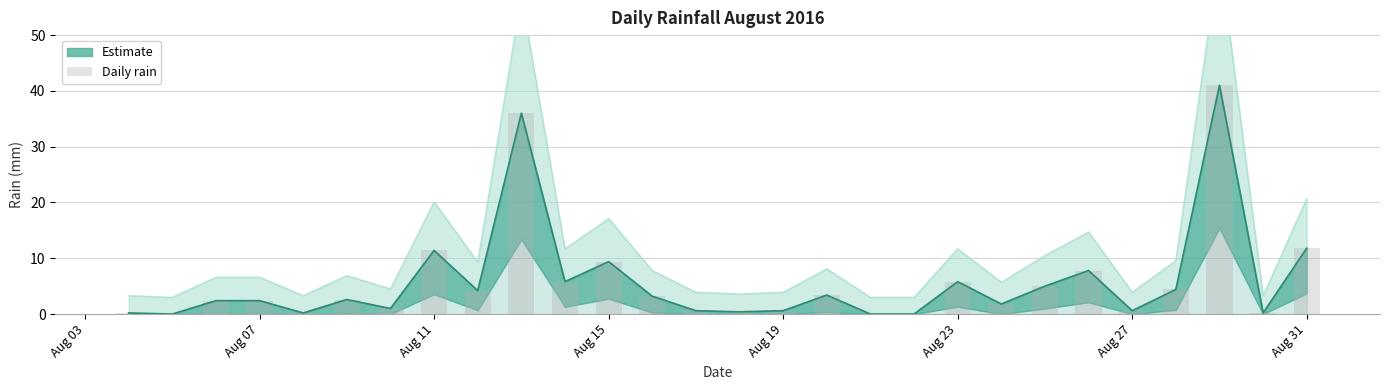

How many values exceed 2?

16